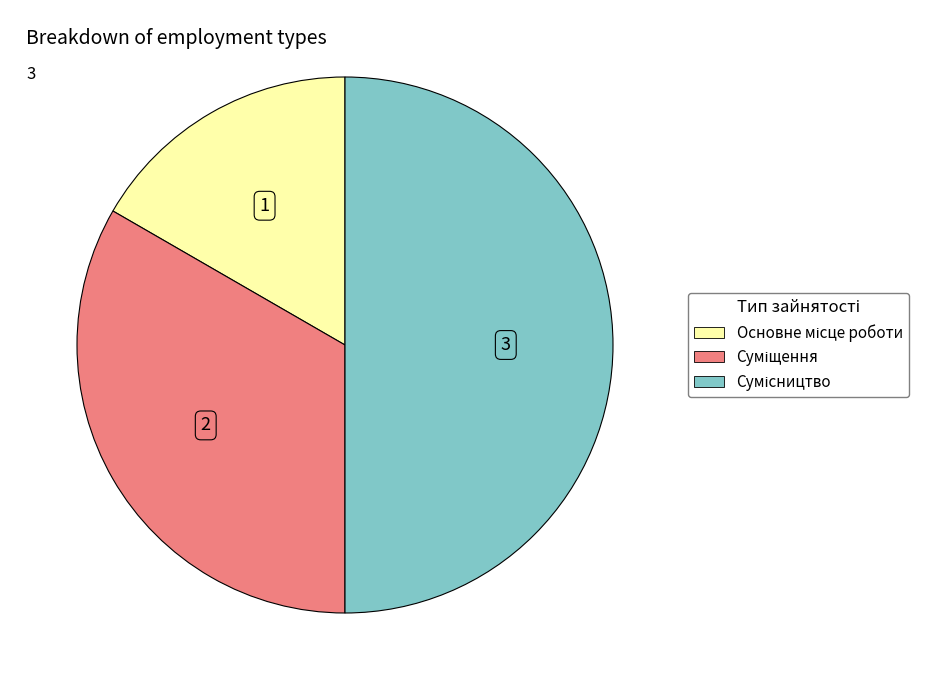

Which slice is the smallest?

Основне місце роботи